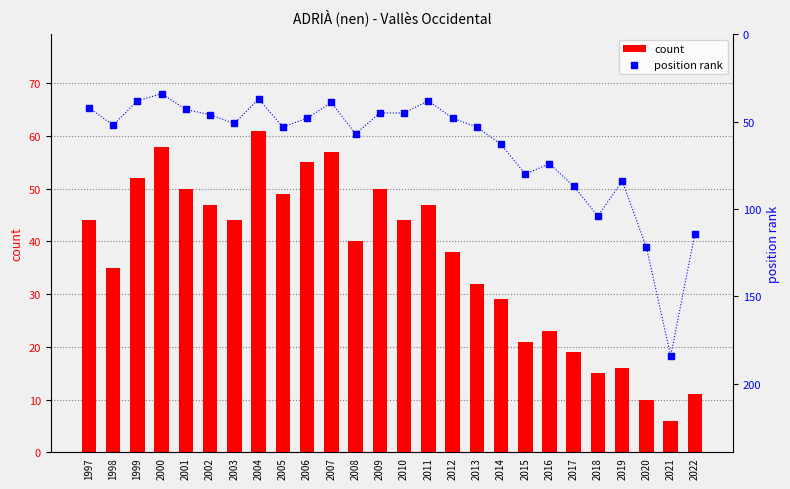

Which series contains the lowest Y value?

count